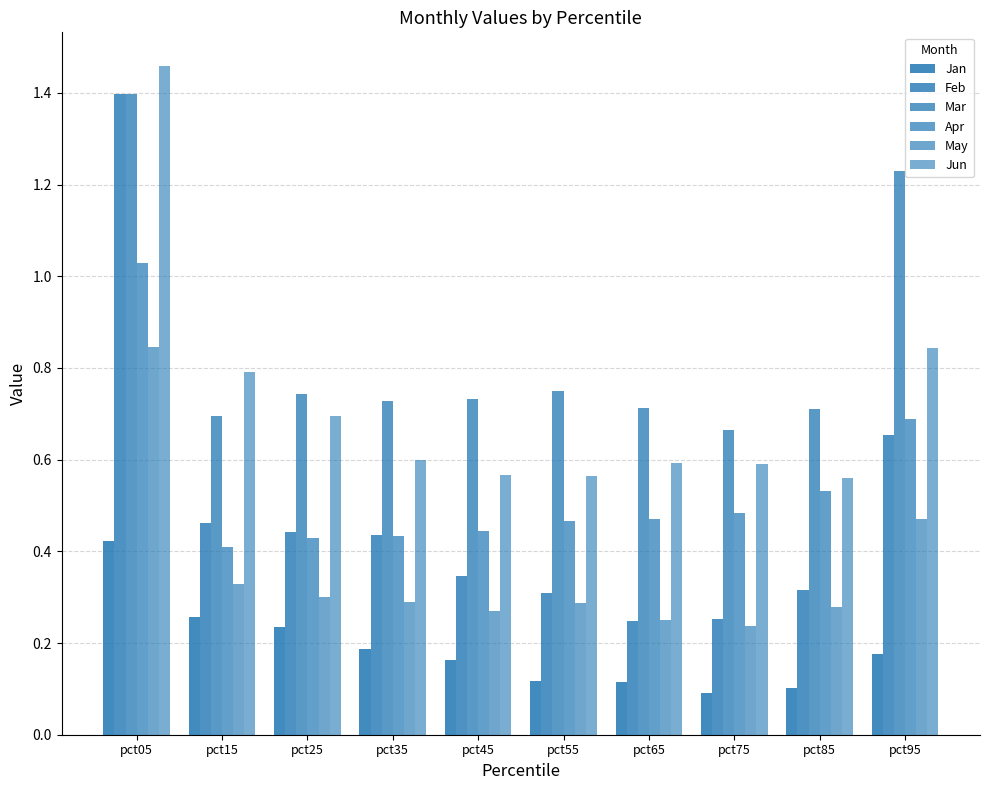

Is it true that Jan equals 0.2 at pct45?

True